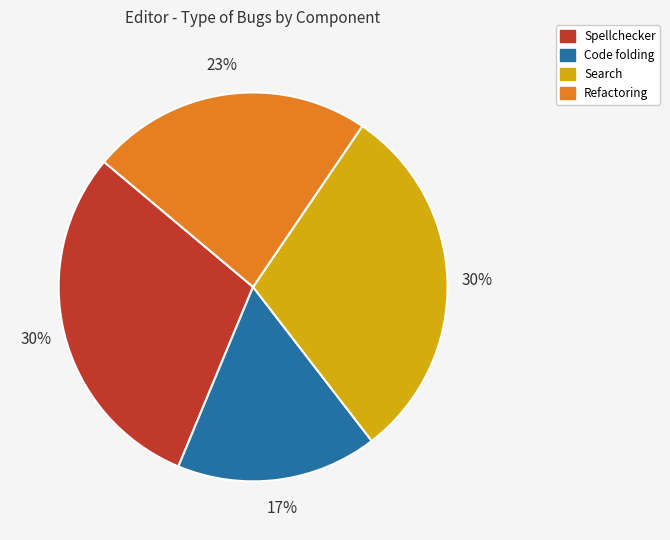

To the nearest percent, what is the difference between the largest and smallest slice percentages?

13%